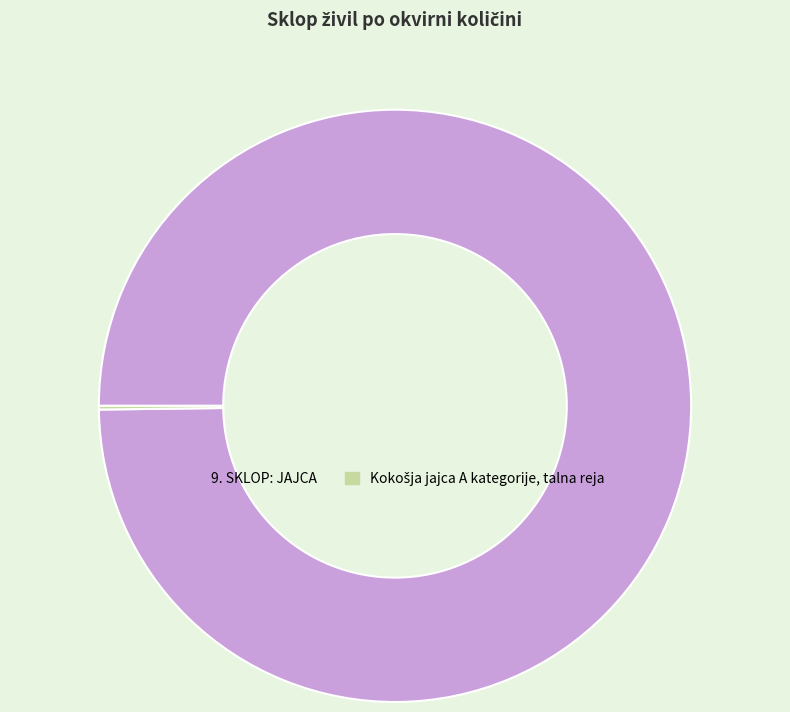

What is the majority slice?

9. SKLOP: JAJCA